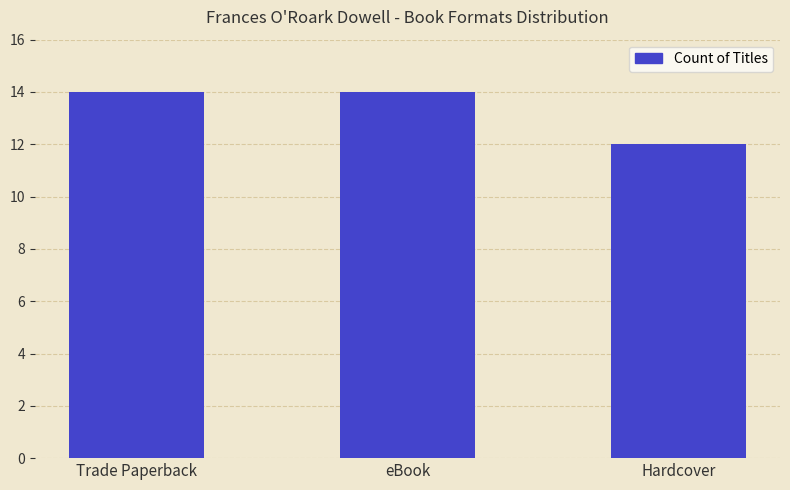

What is the difference between the values at Trade Paperback and Hardcover?

2